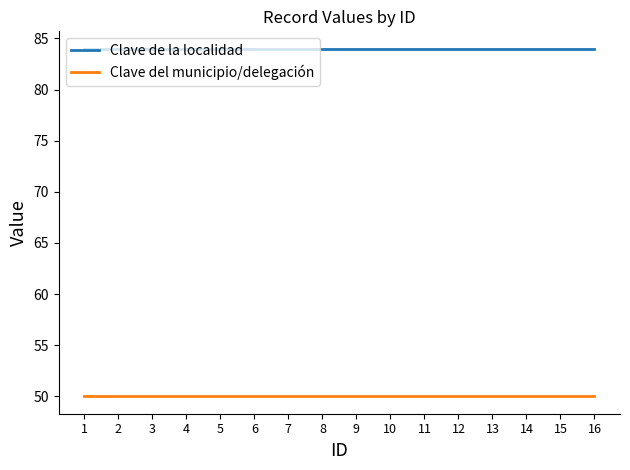

True or false: Clave de la localidad and Clave del municipio/delegación intersect in this chart.

False